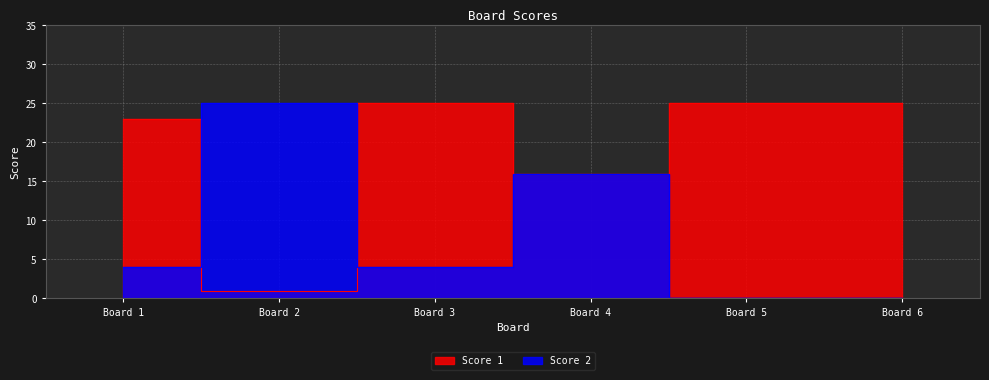

List the series in order of their peak value, lowest first.

Score 1, Score 2